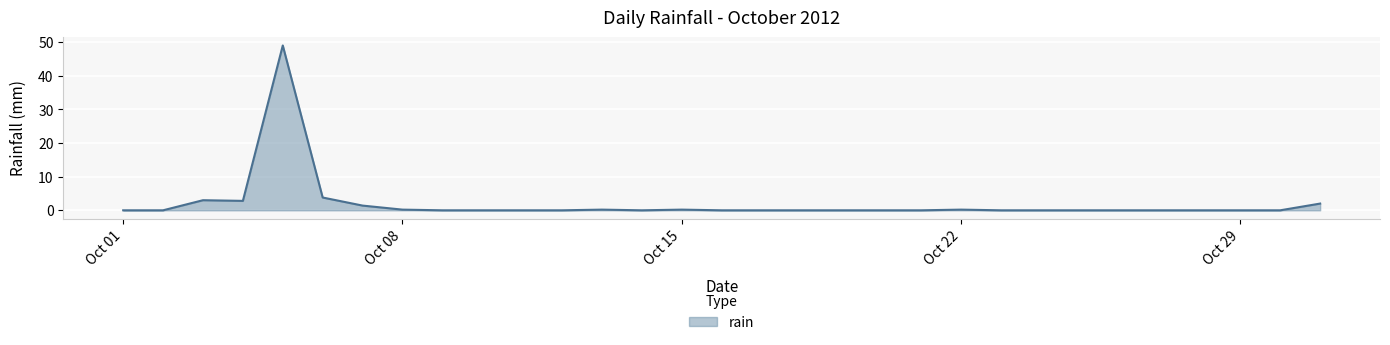

What is the maximum value shown in the chart?

49.0